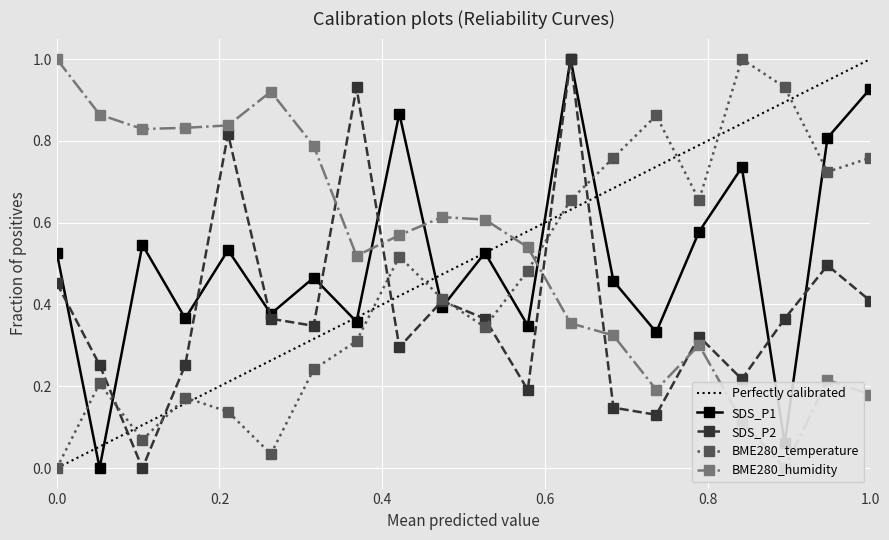

What is the value of the SDS_P1 point at the 5th from the left?

0.5